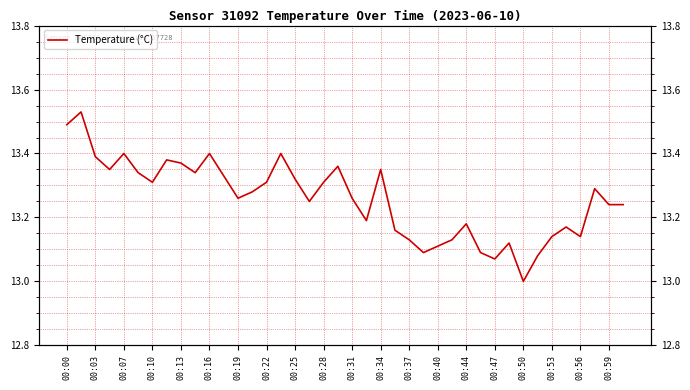

How many points are higher than both their immediate neighbors (excluding endpoints)?

11